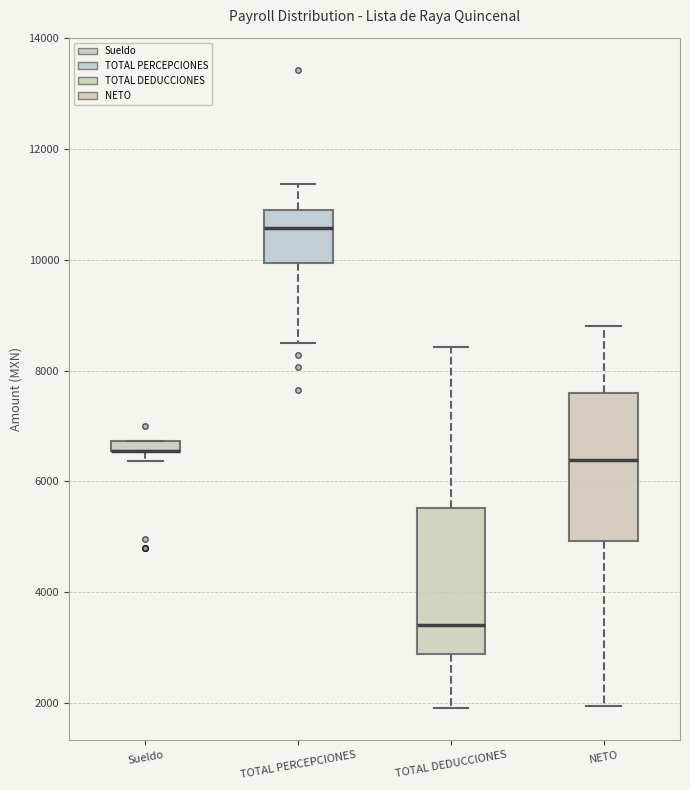

Where does the median line of the box for NETO sit on the y-axis? The values are not printed on the chart, so give them approximately, as read against the axis.

6400